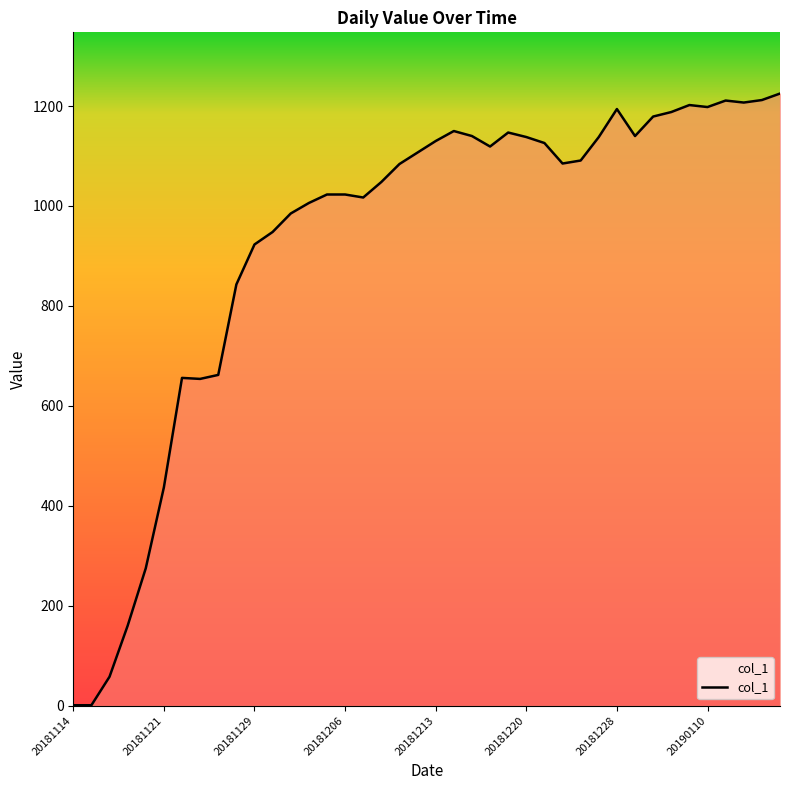

What is the difference between the maximum and minimum values?

1224